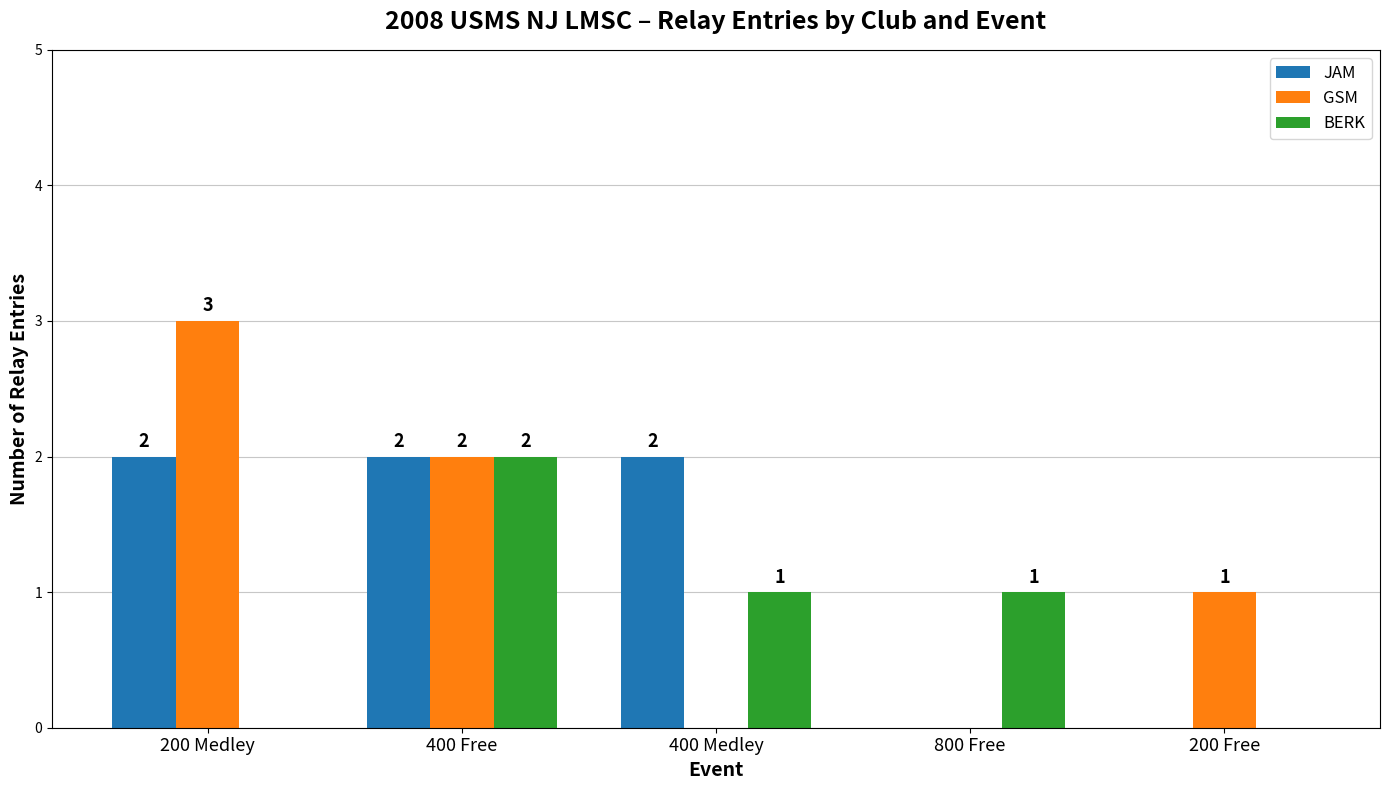

Is the value of BERK at 800 Free greater than the value of GSM at 800 Free?

Yes